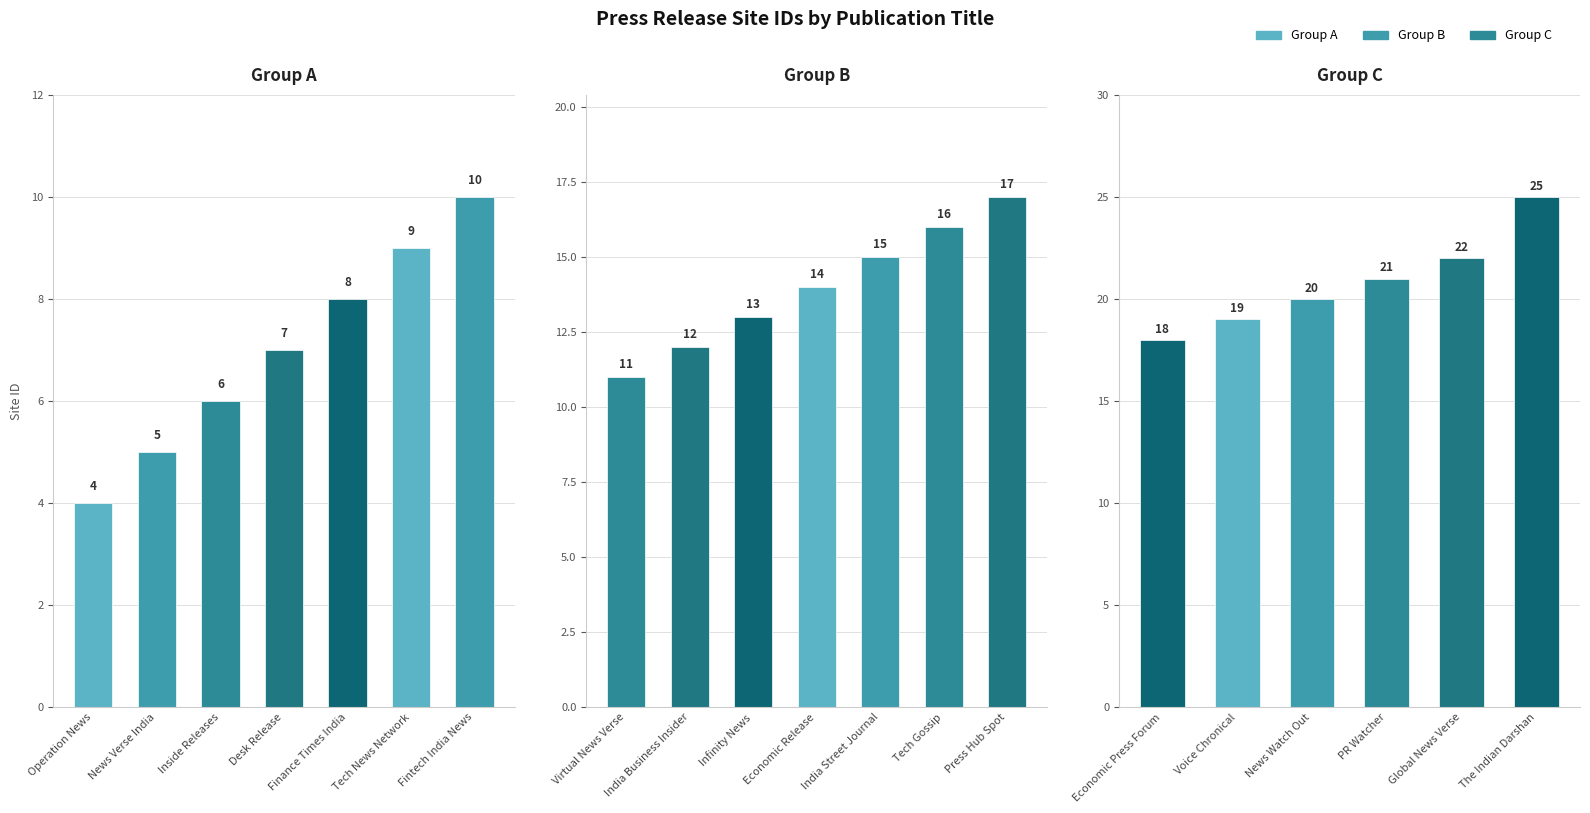

Are the bars grouped side by side (vs. stacked)?

No